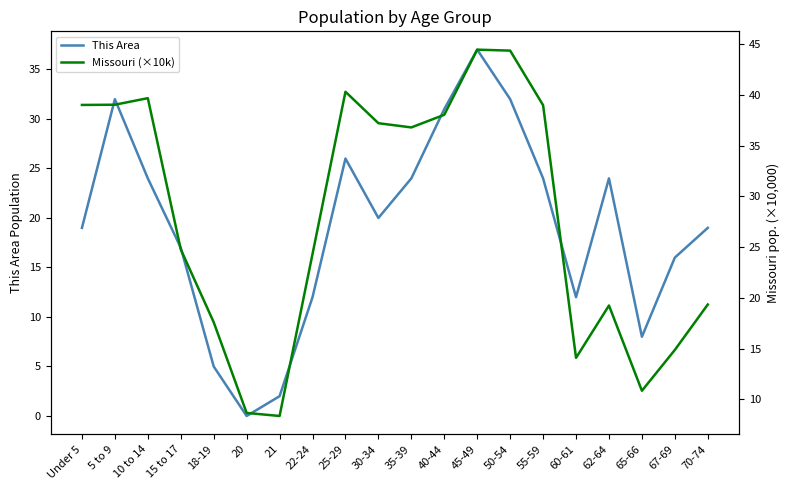

Where is Missouri (×10k) nearest to the value 26?

15 to 17